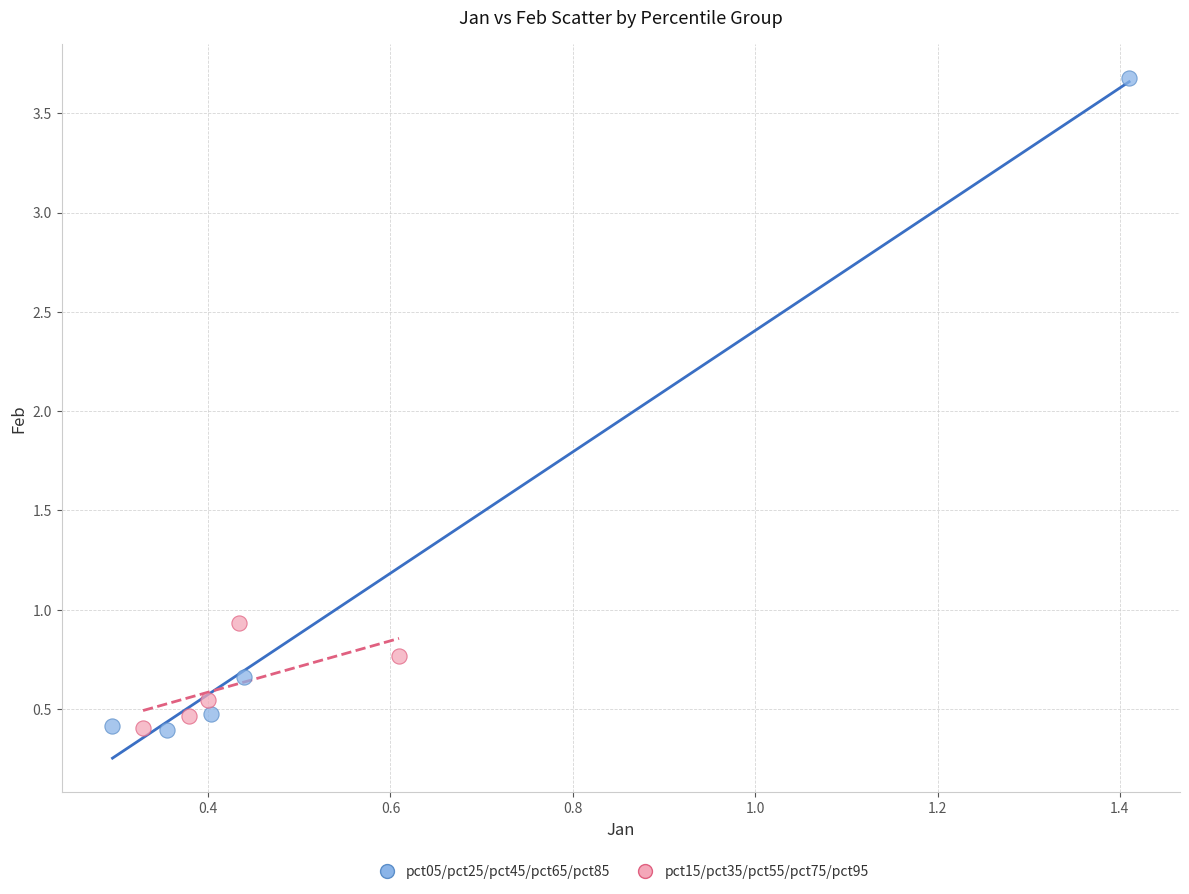

Which series has the widest spread of Y values?

pct05/pct25/pct45/pct65/pct85